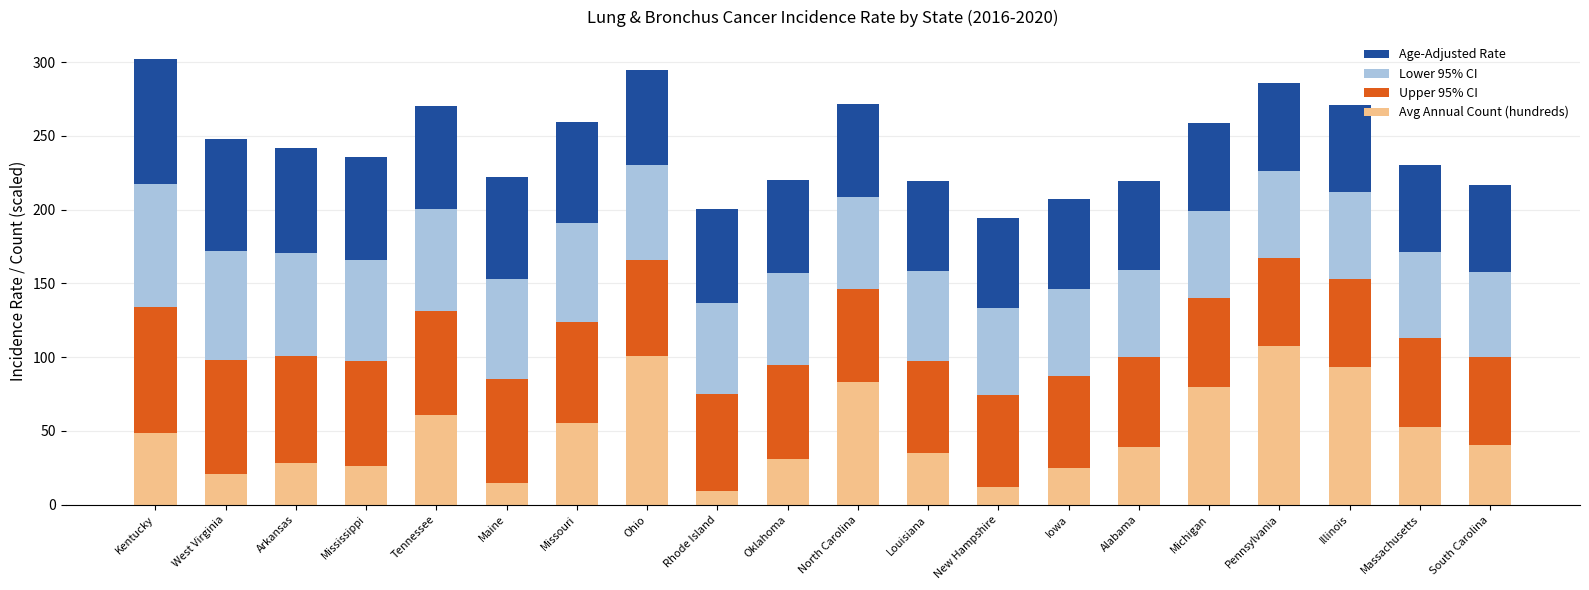

What is the total value across all series at Kentucky?

302.0